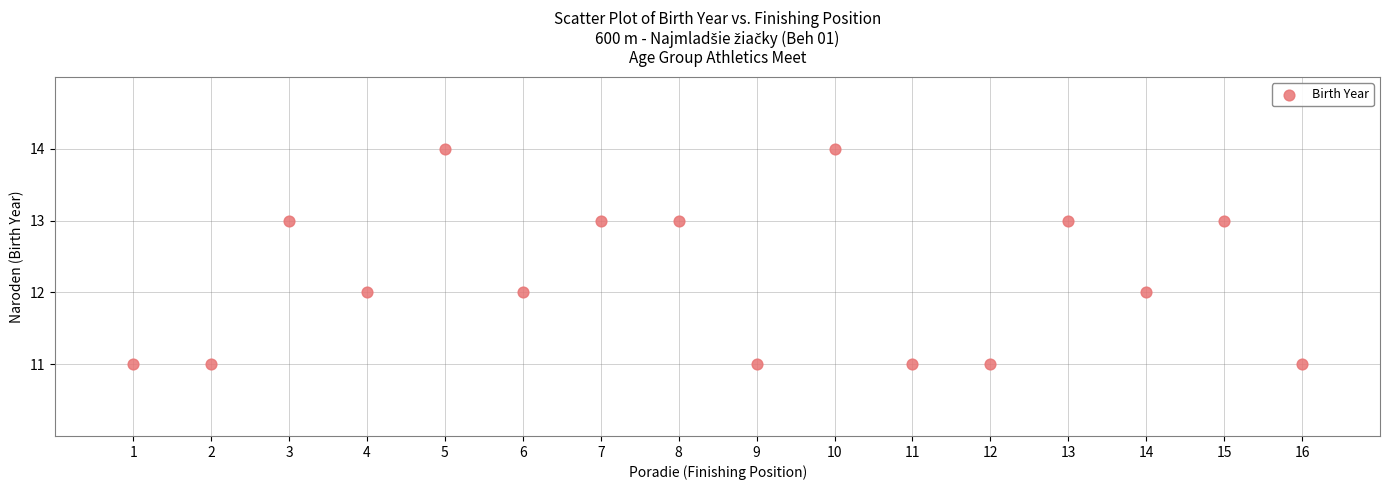

What is the range of Y values (max minus min)?

3